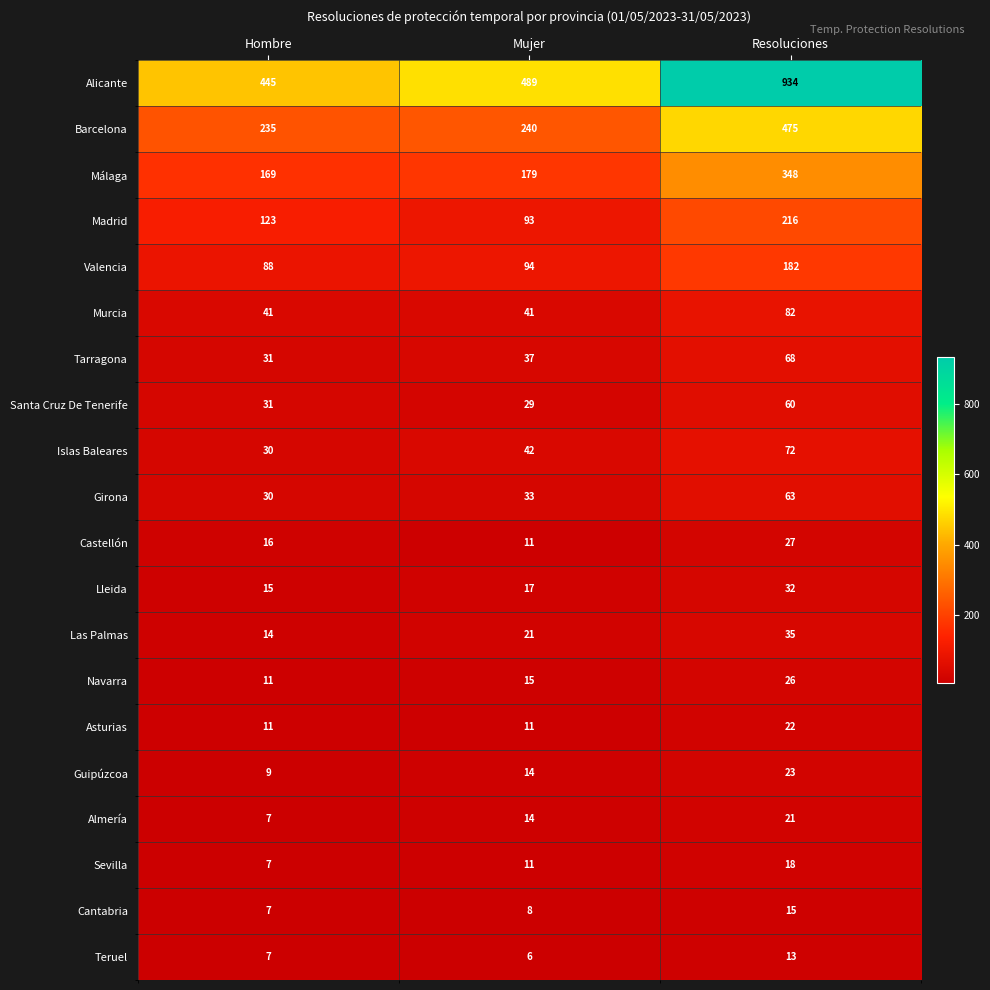

Count the number of data series in this chart.

20